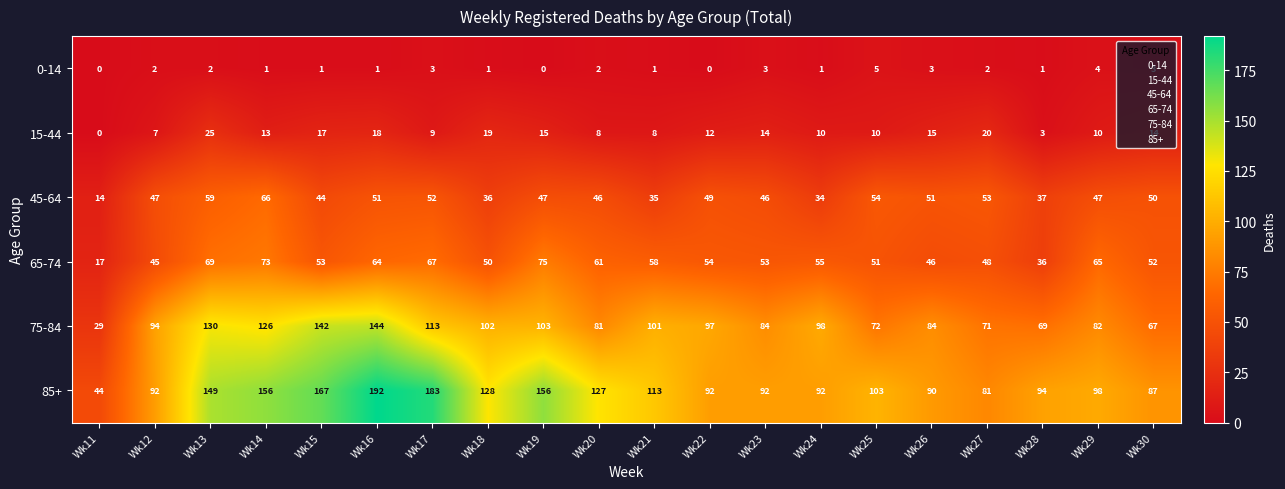

List the series in order of their peak value, highest first.

85+, 75-84, 65-74, 45-64, 15-44, 0-14